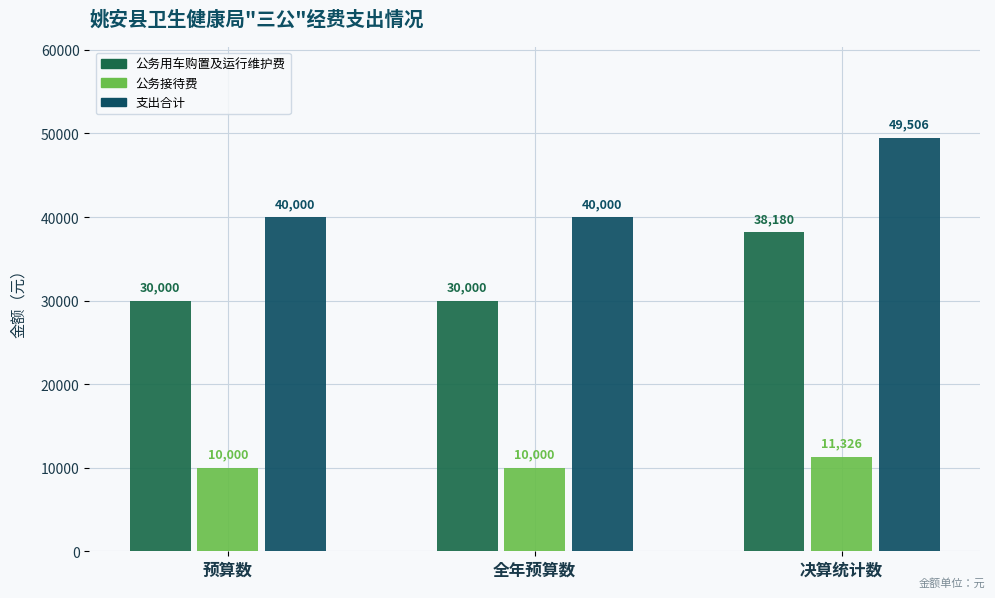

How many series are shown in this chart?

3